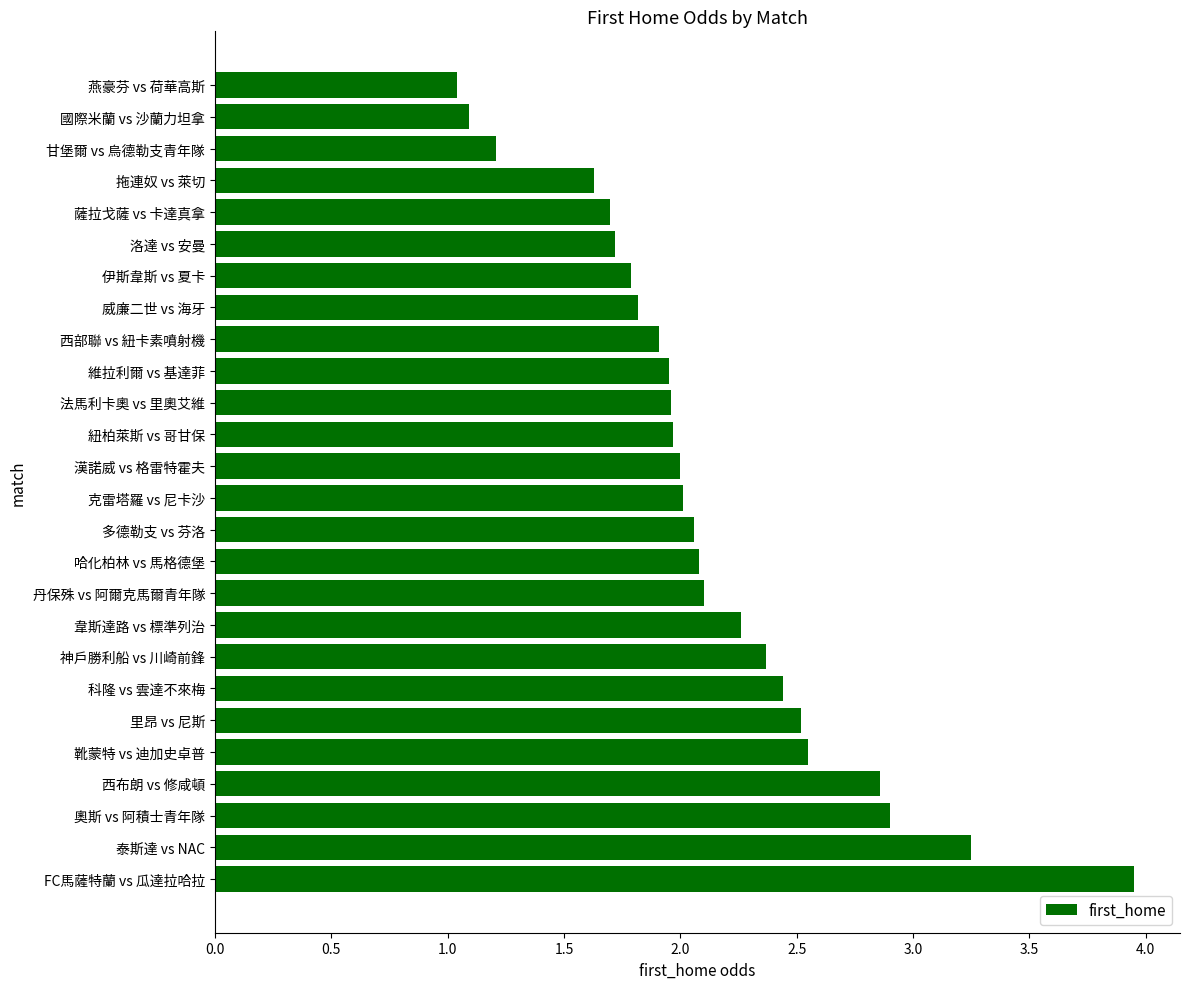

Between 哈化柏林 vs 馬格德堡 and 韋斯達路 vs 標準列治, which is larger?

韋斯達路 vs 標準列治